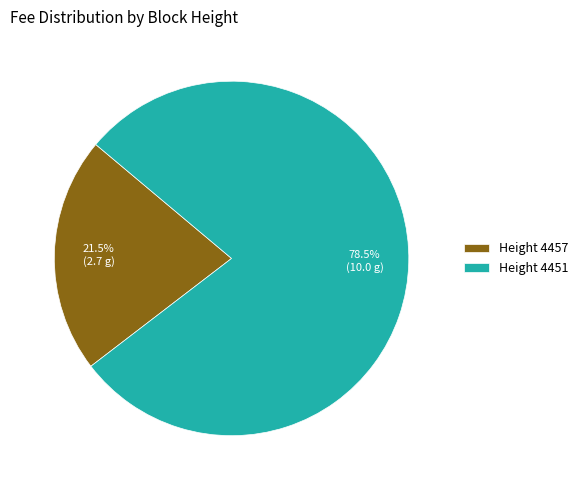

Rank the categories by value from lowest to highest.

Height 4457, Height 4451